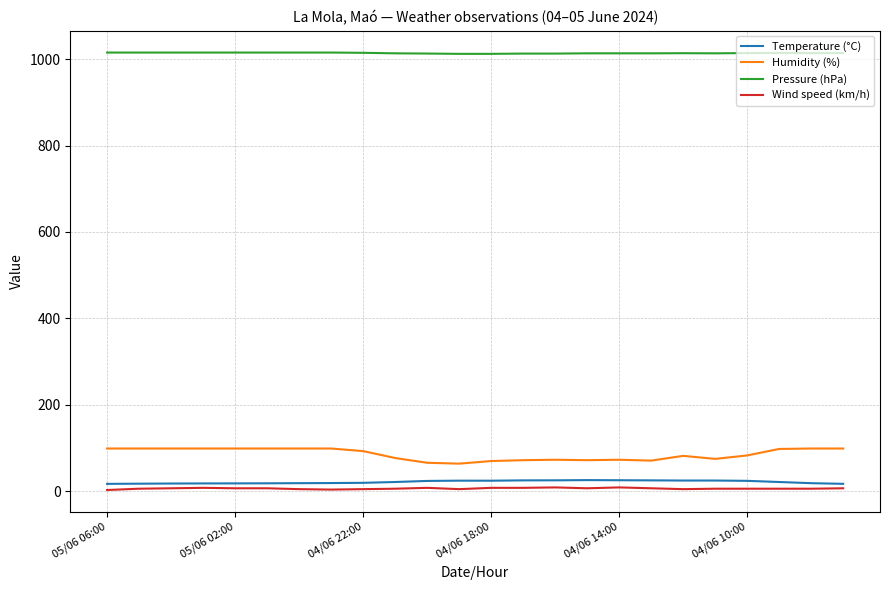

True or false: Temperature (°C) and Humidity (%) cross at least once.

False